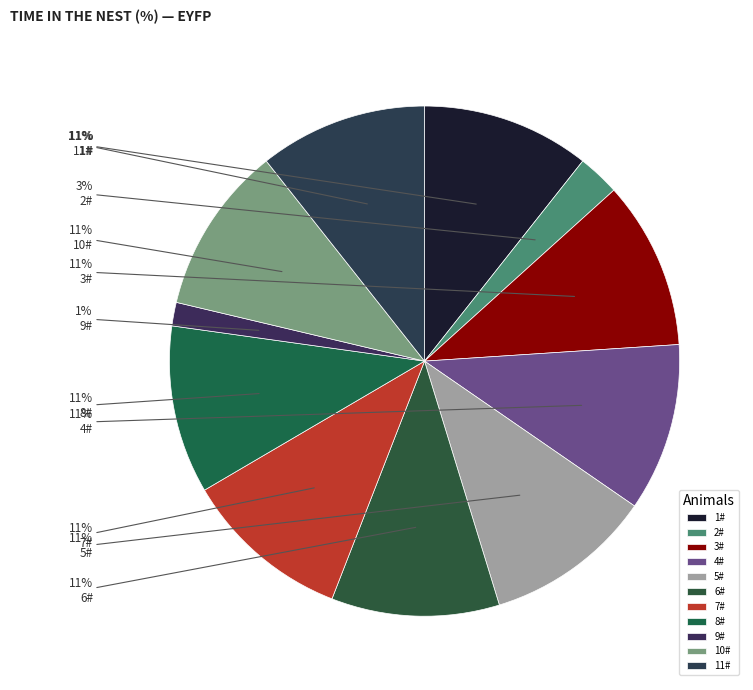

To the nearest percent, what is the combined percentage of 10# and 1#?

21%